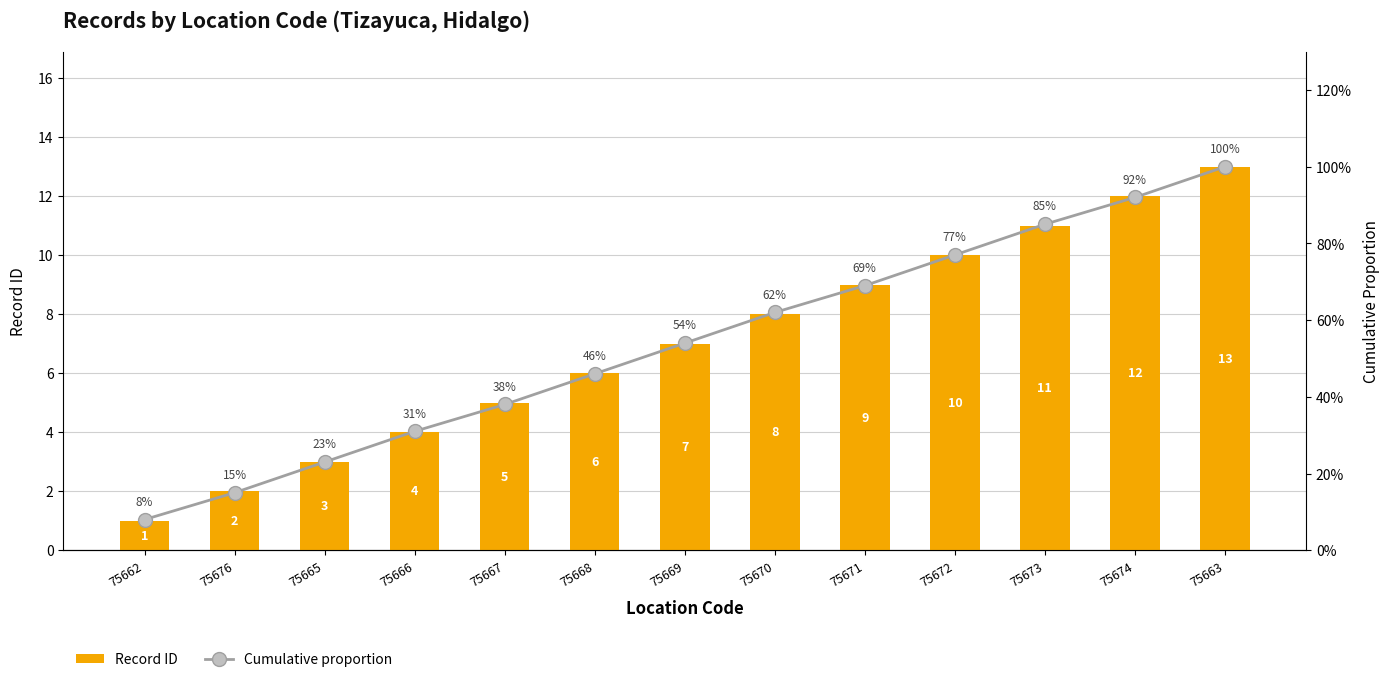

Which series has the largest range (max minus min)?

Record ID